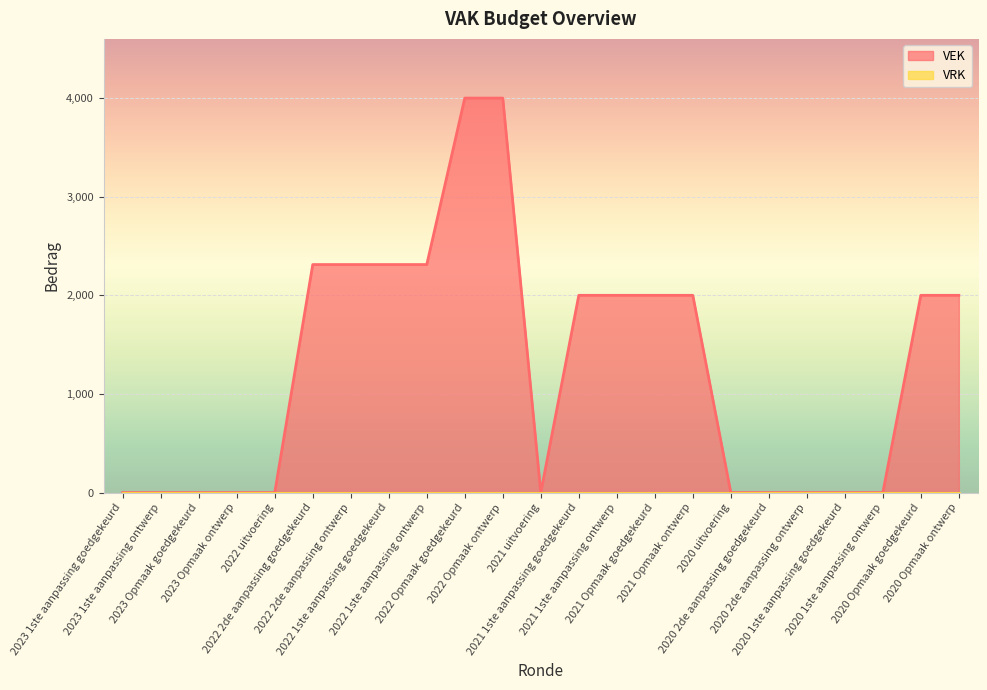

What position from the left is 2023 1ste aanpassing ontwerp?

2